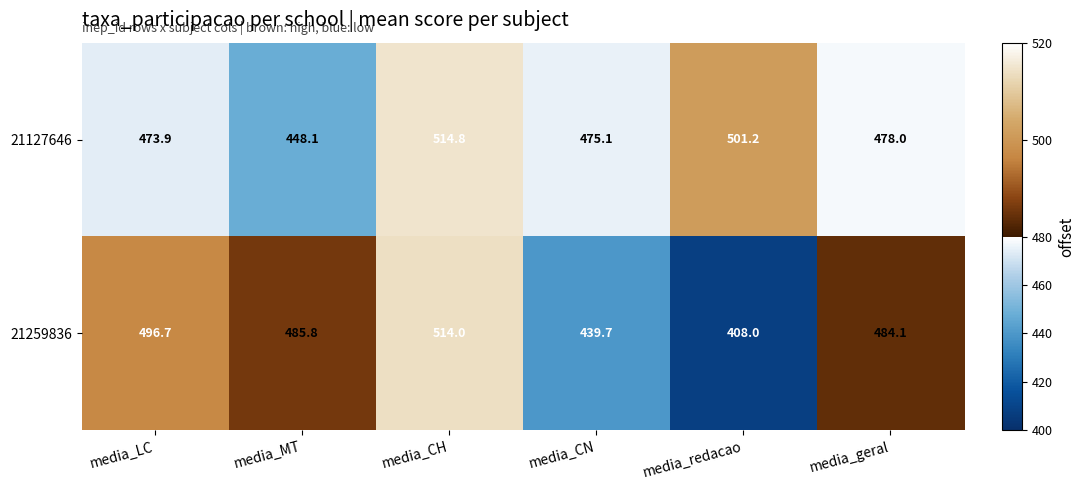

What is the sum of the 21259836 values at media_CH and media_geral?

998.1